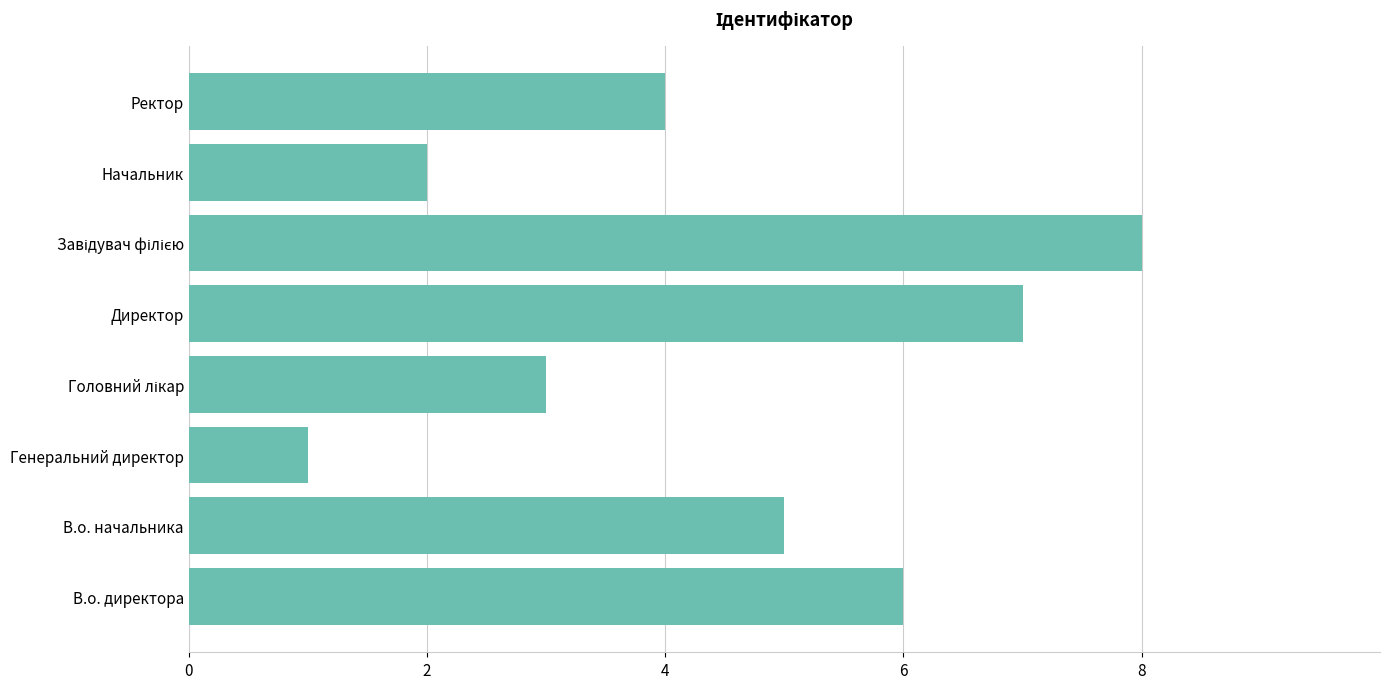

How many bars are there in total?

8